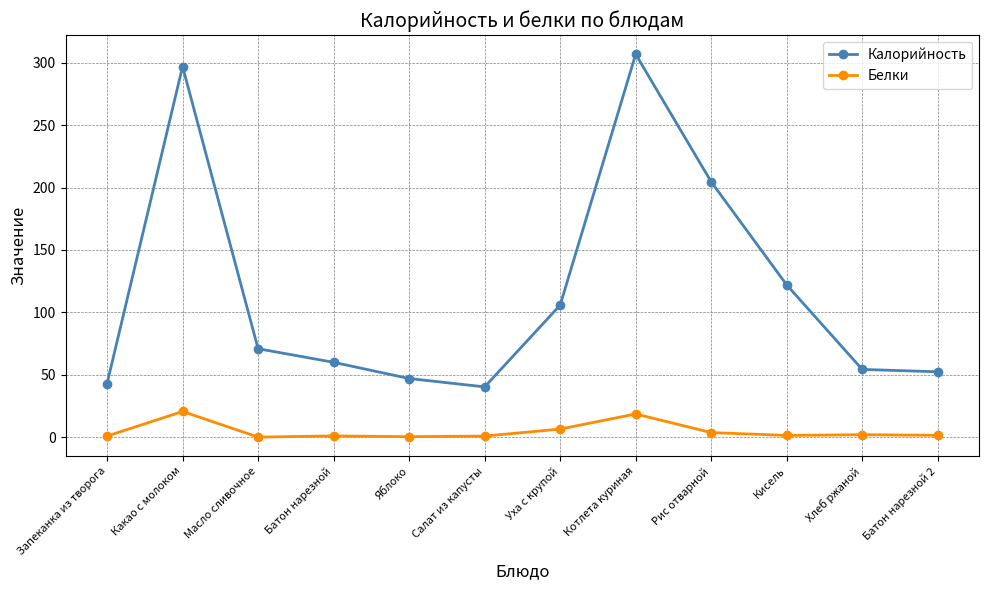

How many interior local peaks does the Калорийность series have?

2